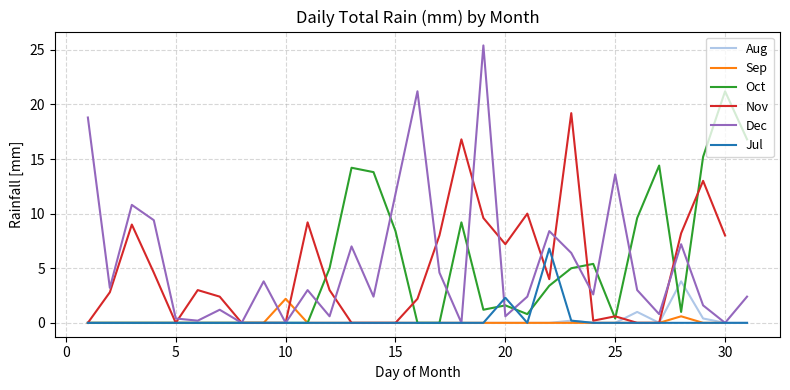

What are all the series names shown in the legend?

Aug, Sep, Oct, Nov, Dec, Jul